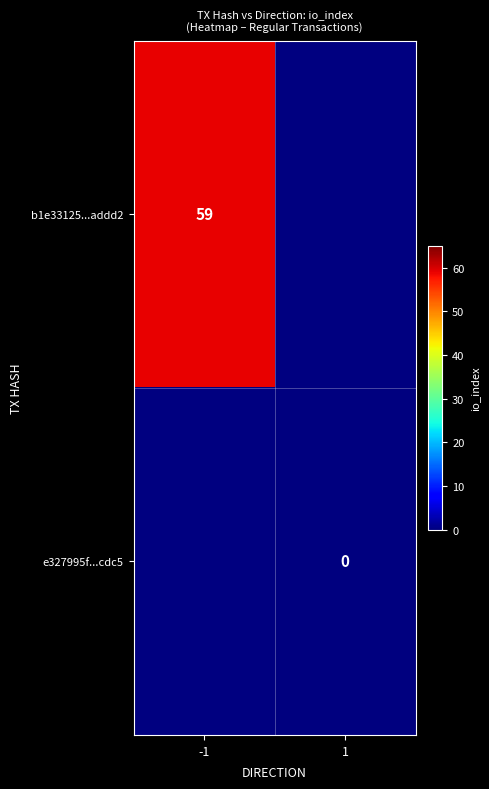

At which category is the sum across all series the highest?

-1